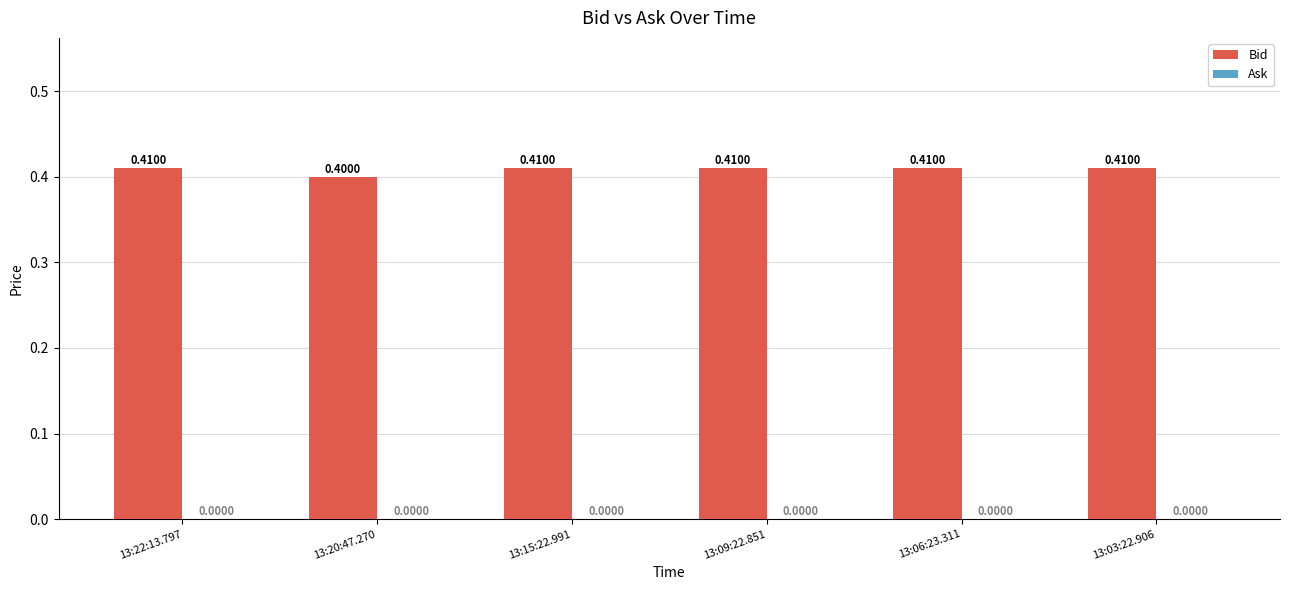

What is the sum of the values at 13:03:22.906 and 13:06:23.311?

0.8